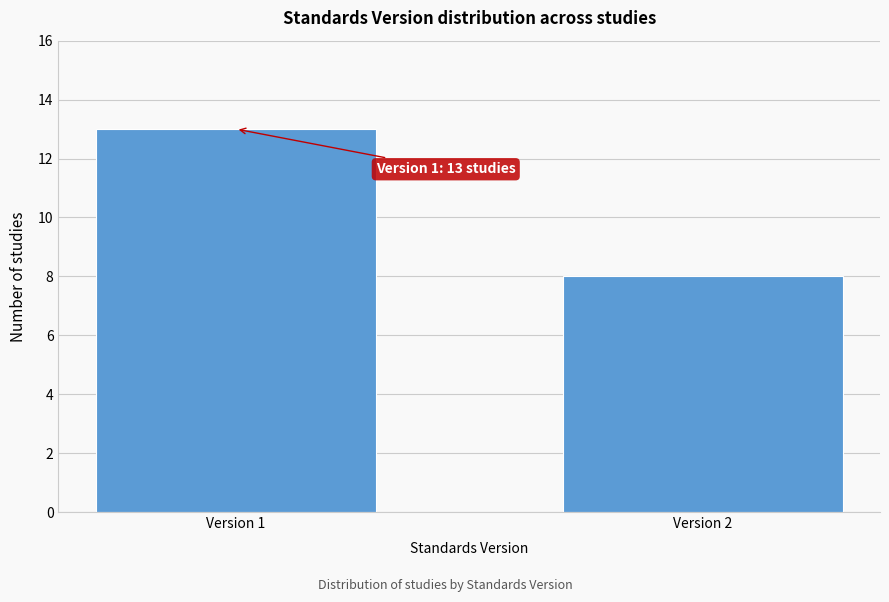

Reading left to right, what are all the values shown in this chart?

13	8